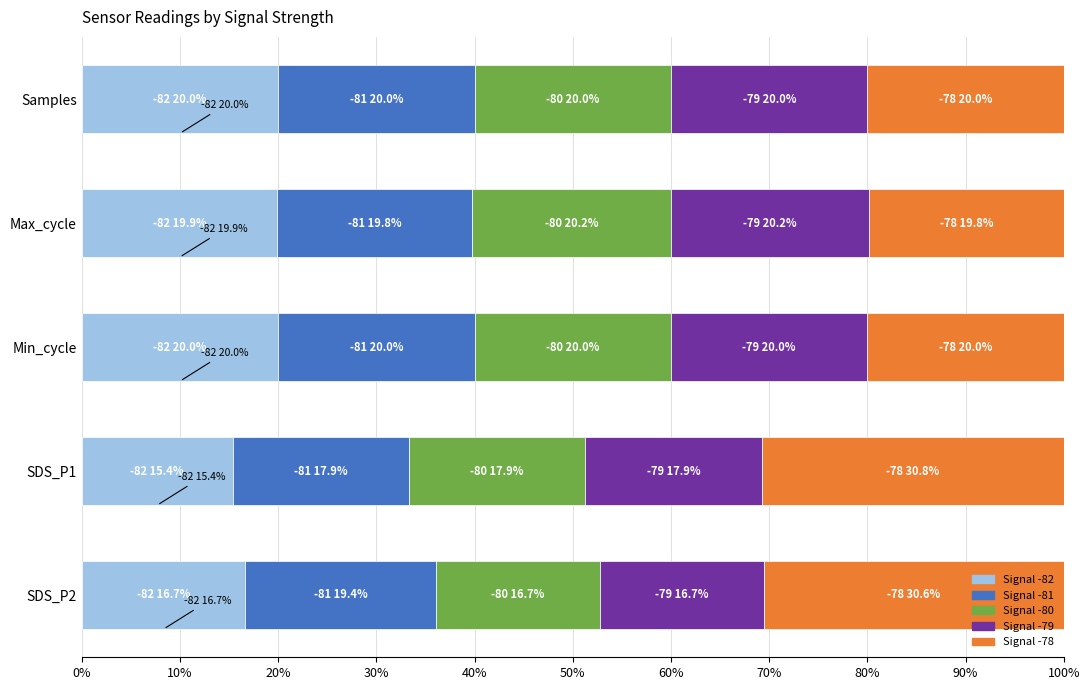

What is the lowest value of the Signal -82 series?

15.4